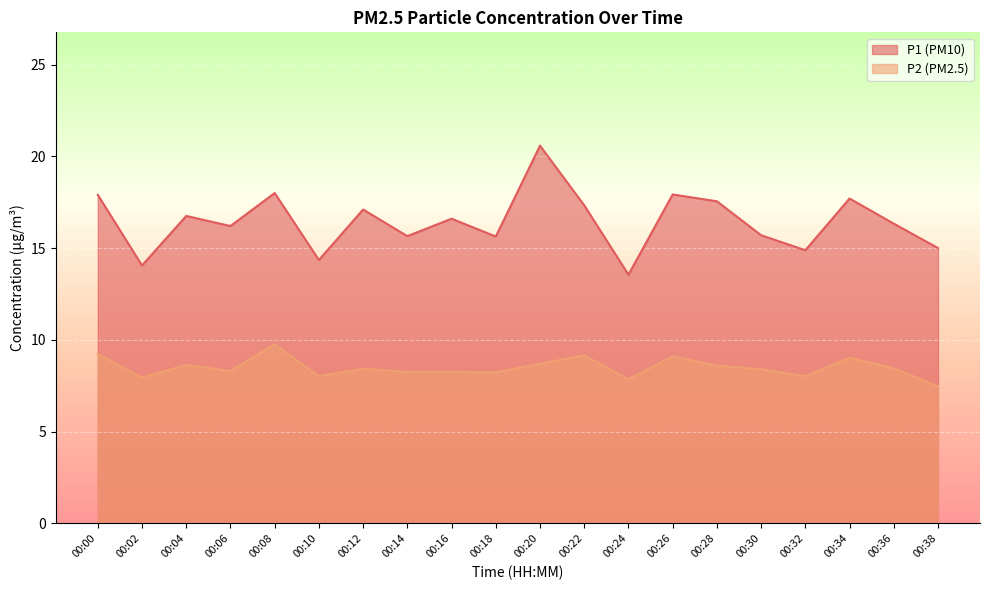

Reading right to left, extract all data points from this chart.

P1: 00:38=15.0	00:36=16.3	00:34=17.7	00:32=14.9	00:30=15.7	00:28=17.6	00:26=17.9	00:24=13.6	00:22=17.3	00:20=20.6	00:18=15.6	00:16=16.6	00:14=15.7	00:12=17.1	00:10=14.3	00:08=18.0	00:06=16.2	00:04=16.8	00:02=14.1	00:00=17.9
P2: 00:38=7.5	00:36=8.4	00:34=9.0	00:32=8.0	00:30=8.4	00:28=8.6	00:26=9.1	00:24=7.8	00:22=9.2	00:20=8.7	00:18=8.2	00:16=8.2	00:14=8.2	00:12=8.4	00:10=8.0	00:08=9.8	00:06=8.3	00:04=8.6	00:02=8.0	00:00=9.2